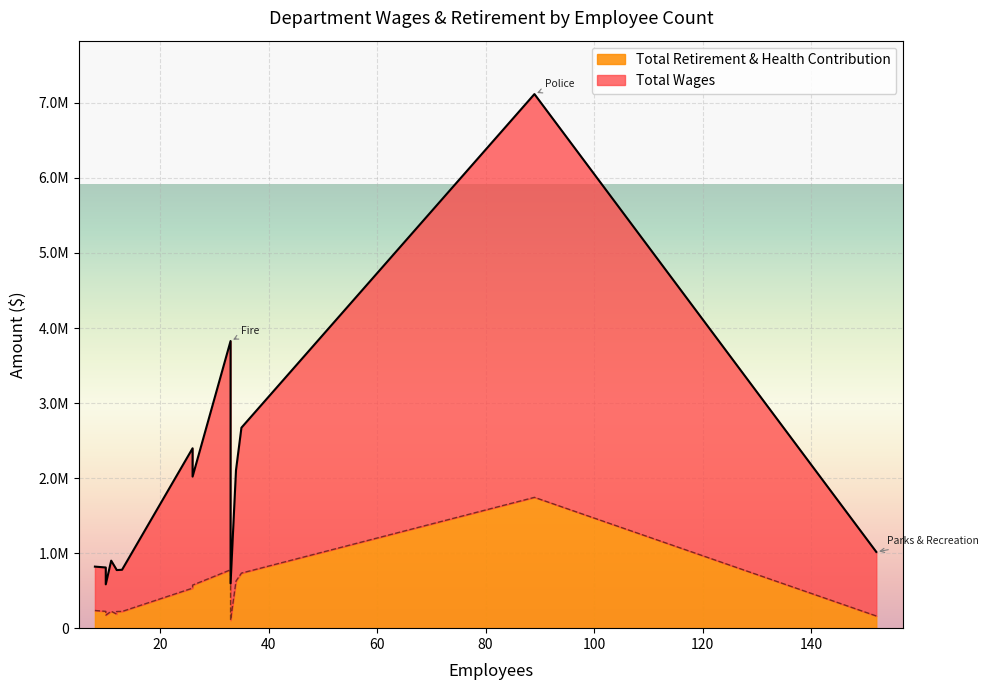

What is the sum of all Total Wages values?

20442076